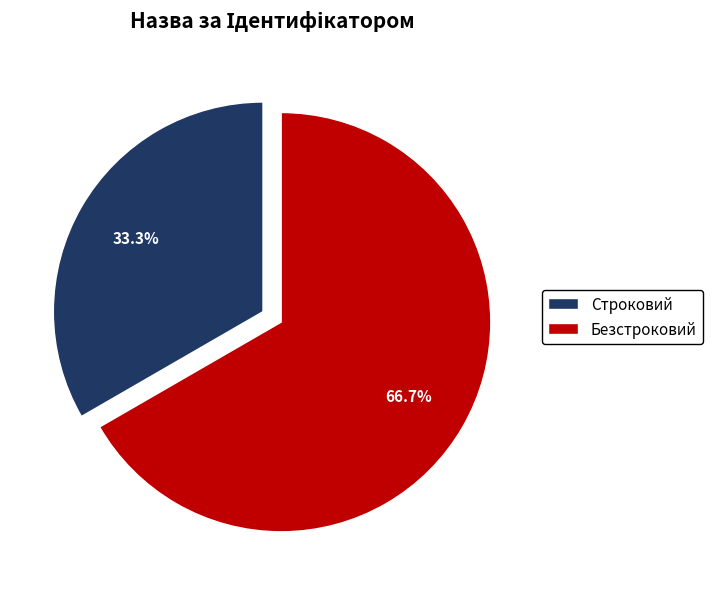

What percentage is NOT represented by Строковий?

66.7%